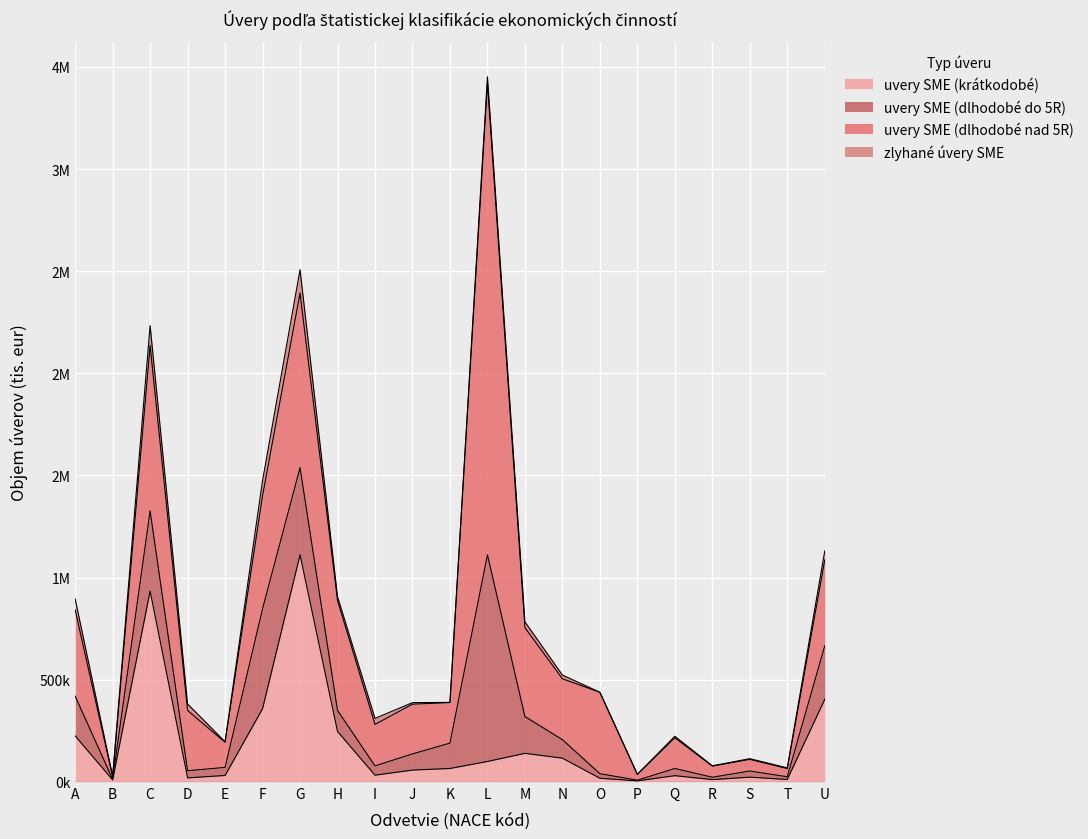

Which label corresponds to the largest value in the chart?

L